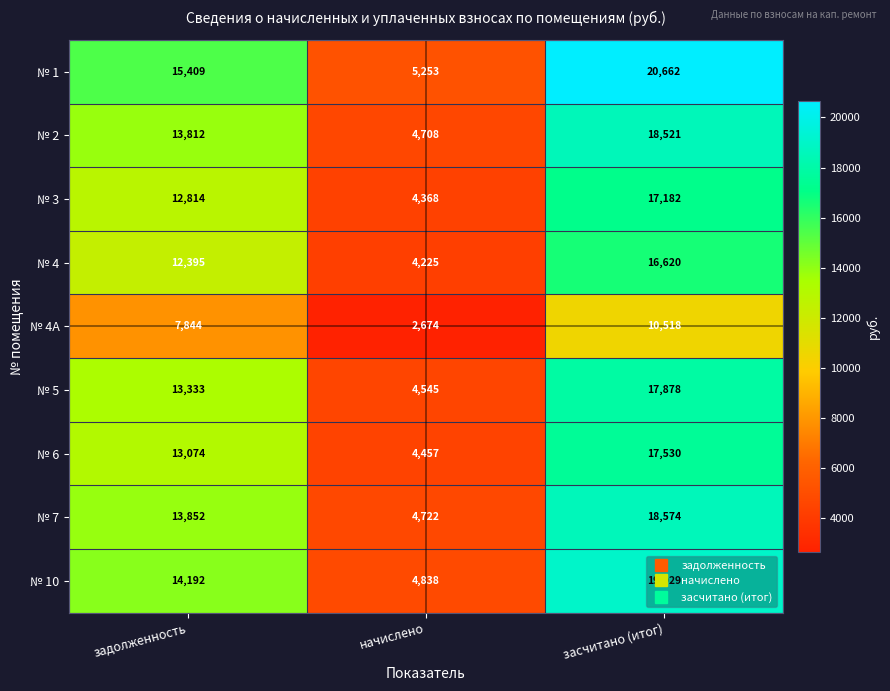

List the labels in order of № 10 value, largest first.

засчитано (итог), задолженность, начислено